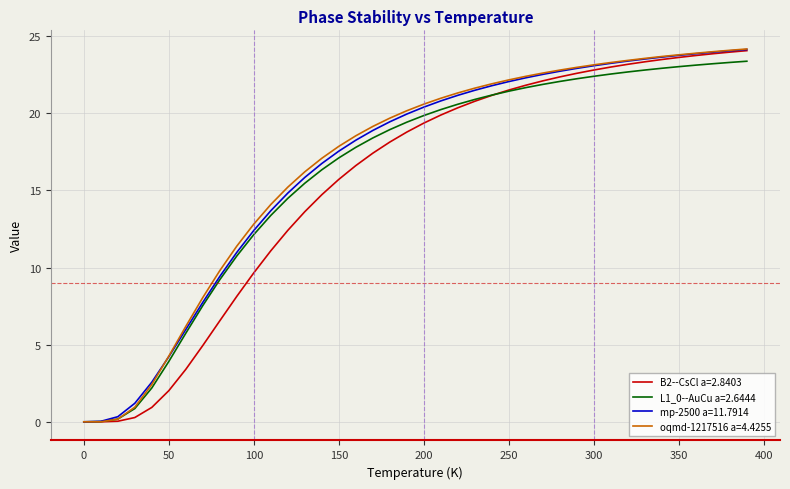

What is the maximum value shown in the chart?

24.2